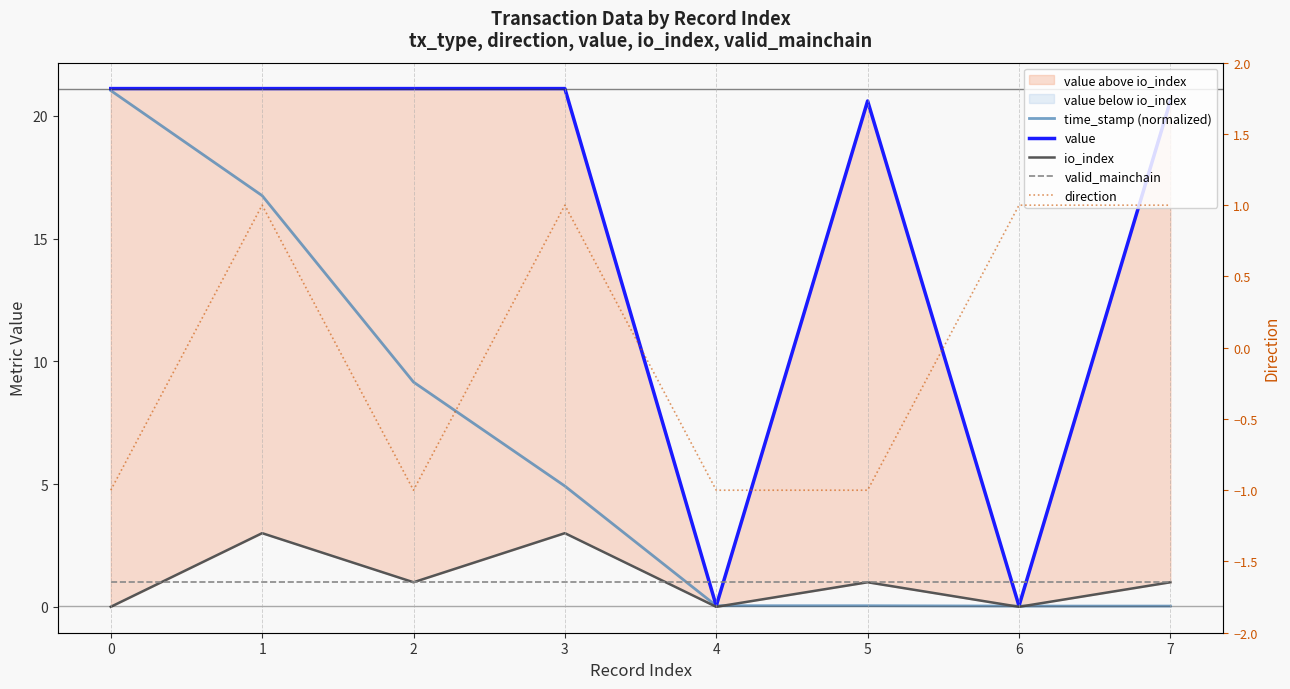

Reading right to left, list all the values displayed in this chart.

time_stamp (normalized): 7=0.0	6=0.0	5=0.0	4=0.0	3=4.9	2=9.2	1=16.7	0=21.0
value: 7=20.6	6=0.0	5=20.6	4=0.0	3=21.1	2=21.1	1=21.1	0=21.1
io_index: 7=1.0	6=0.0	5=1.0	4=0.0	3=3.0	2=1.0	1=3.0	0=0.0
valid_mainchain: 7=1.0	6=1.0	5=1.0	4=1.0	3=1.0	2=1.0	1=1.0	0=1.0
direction: 7=1.0	6=1.0	5=-1.0	4=-1.0	3=1.0	2=-1.0	1=1.0	0=-1.0